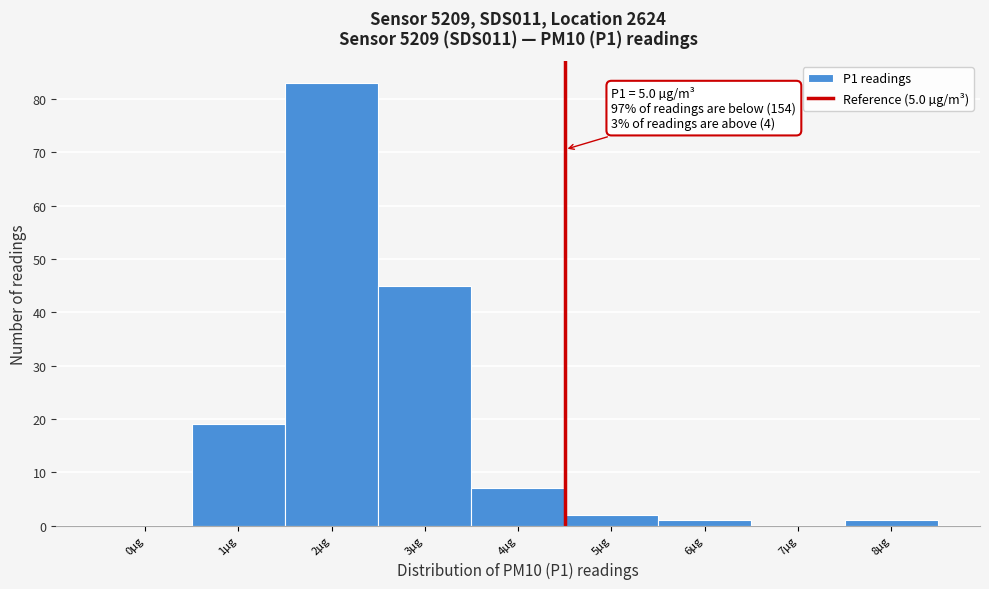

Reading left to right, list all the values displayed in this chart.

0µg=0	1µg=19	2µg=83	3µg=45	4µg=7	5µg=2	6µg=1	7µg=0	8µg=1